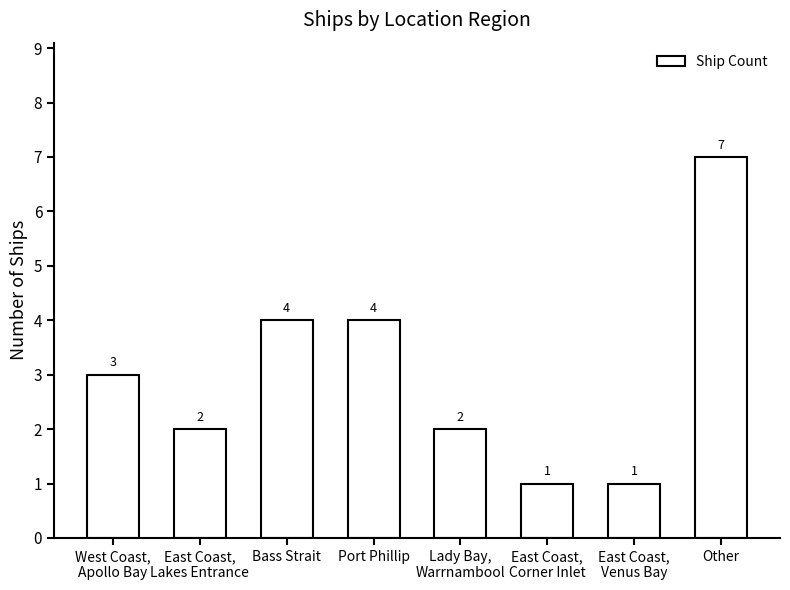

Reading right to left, extract all data points from this chart.

7	1	1	2	4	4	2	3